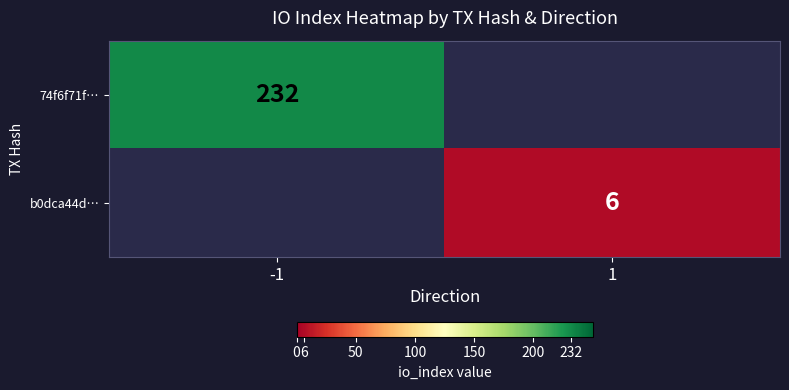

The value of b0dca44d… at 1 is 9. True or false?

False